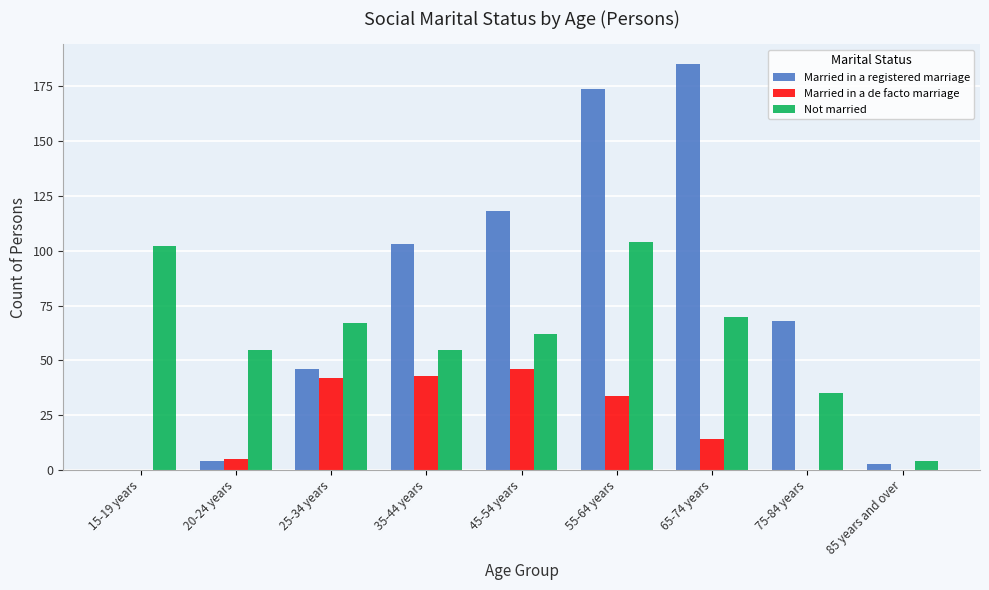

Reading left to right, extract all data points from this chart.

Married in a registered marriage: 15-19 years=0	20-24 years=4	25-34 years=46	35-44 years=103	45-54 years=118	55-64 years=174	65-74 years=185	75-84 years=68	85 years and over=3
Married in a de facto marriage: 15-19 years=0	20-24 years=5	25-34 years=42	35-44 years=43	45-54 years=46	55-64 years=34	65-74 years=14	75-84 years=0	85 years and over=0
Not married: 15-19 years=102	20-24 years=55	25-34 years=67	35-44 years=55	45-54 years=62	55-64 years=104	65-74 years=70	75-84 years=35	85 years and over=4